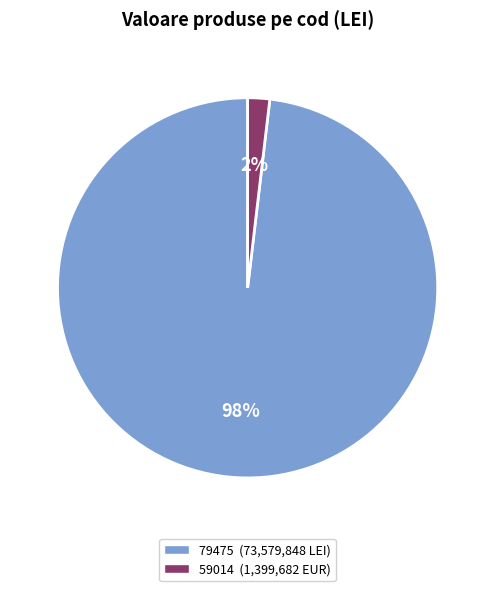

To the nearest percent, what is the difference between the largest and smallest slice percentages?

96%